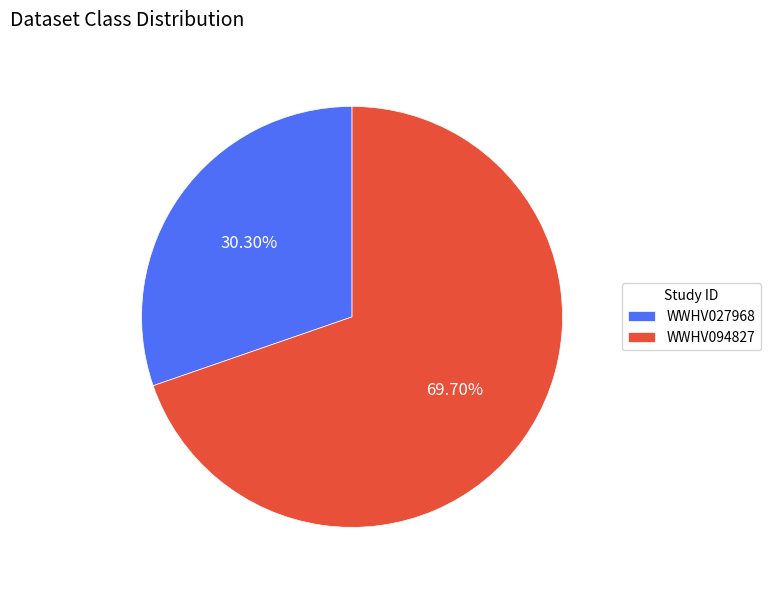

To the nearest percent, what percentage of the pie is WWHV094827?

70%